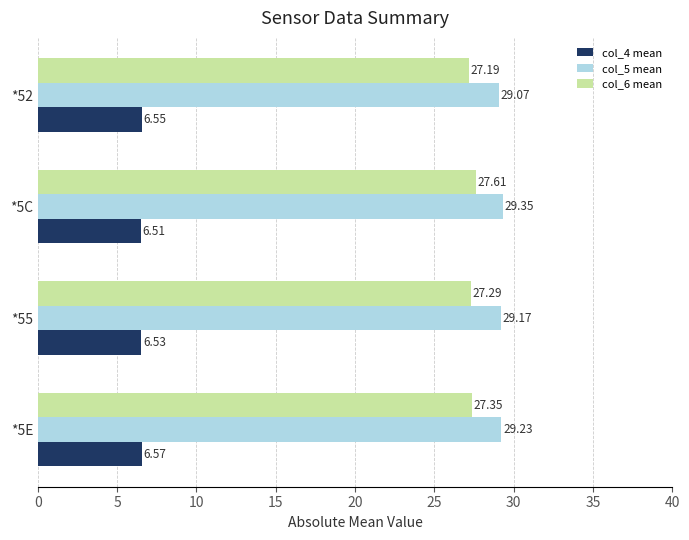

Which category has the lowest value in the col_4 mean series?

*5C